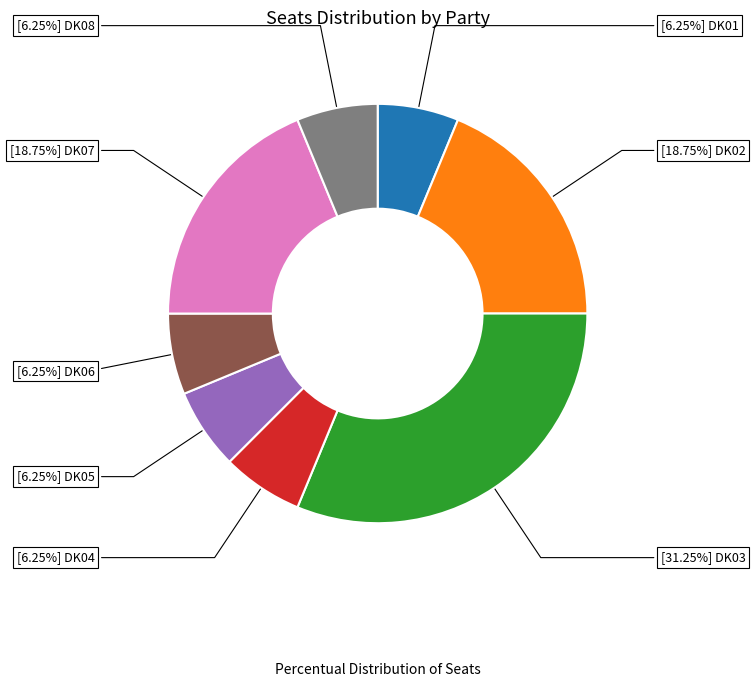

Does any single category account for the majority?

No